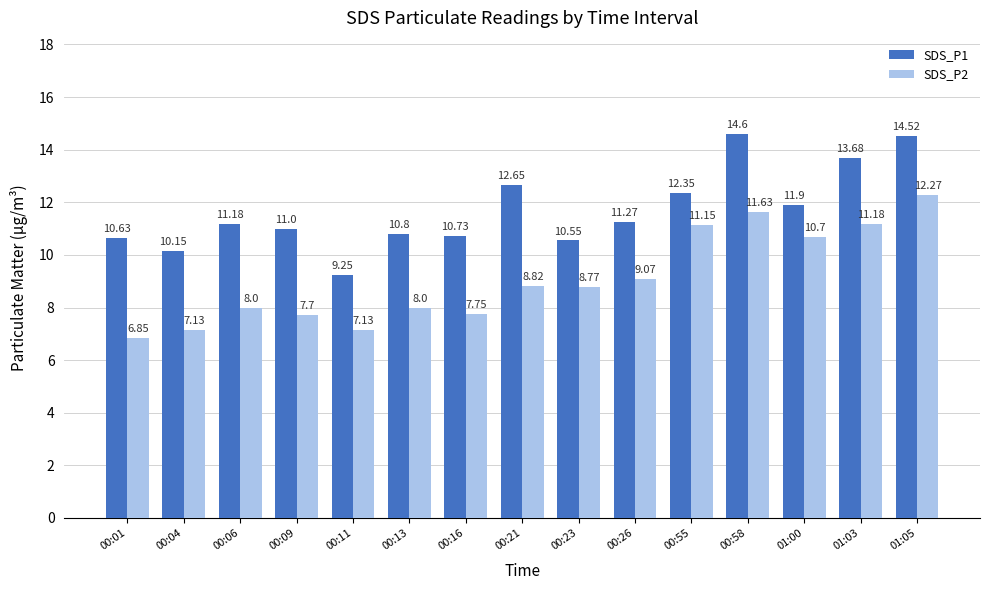

Rank the categories by SDS_P1 value from lowest to highest.

00:11, 00:04, 00:23, 00:01, 00:16, 00:13, 00:09, 00:06, 00:26, 01:00, 00:55, 00:21, 01:03, 01:05, 00:58